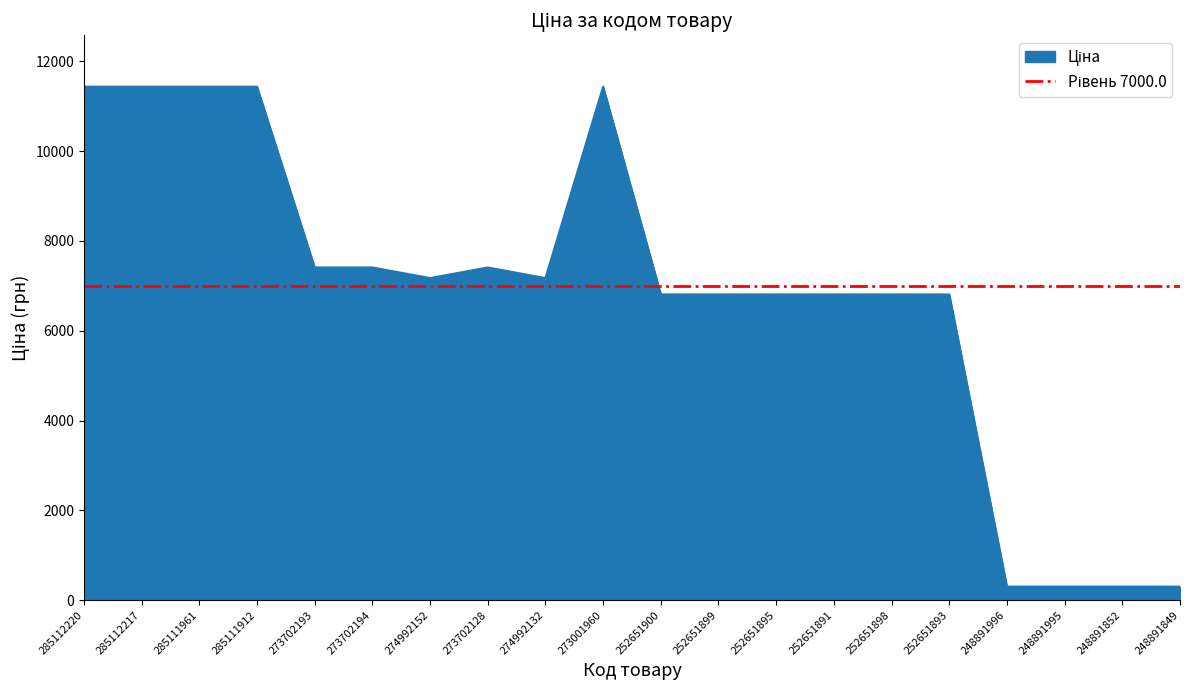

Where is the first local maximum?

273702128